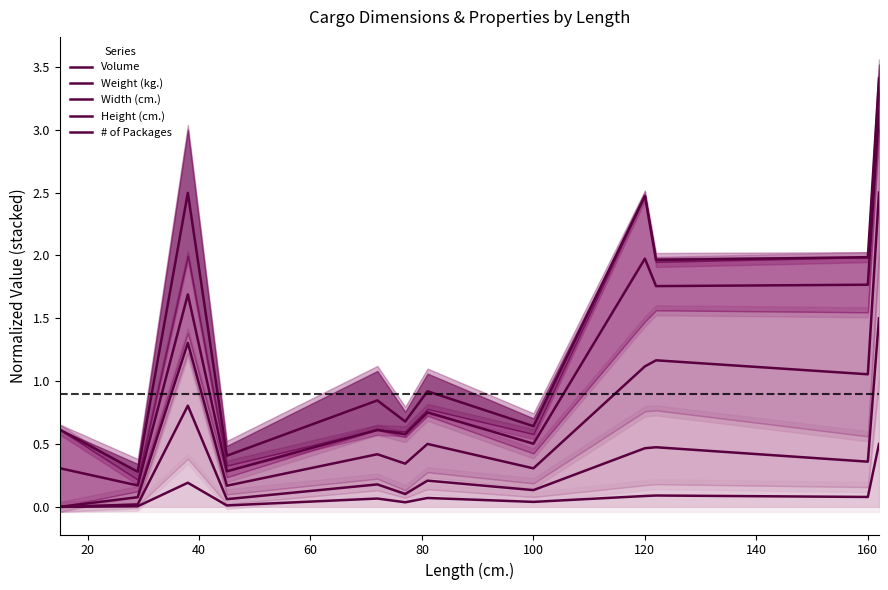

In Width (cm.), how many points are lower than both neighbors (excluding endpoints)?

4